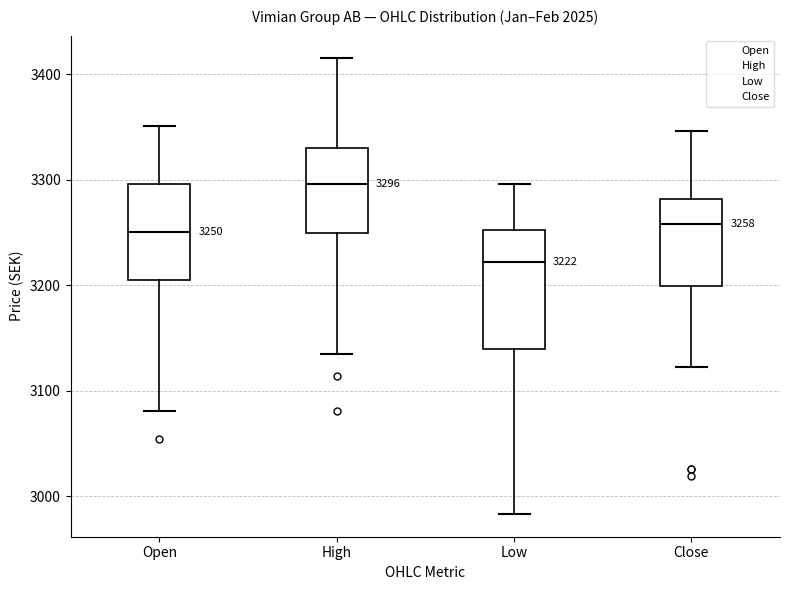

Which box has the lowest median line?

Low